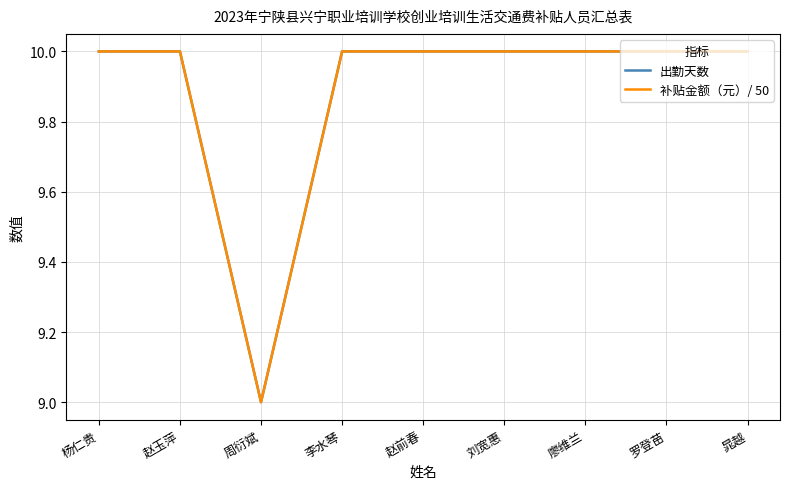

True or false: 补贴金额（元）/ 50 has a value of 10 at 赵前春.

True